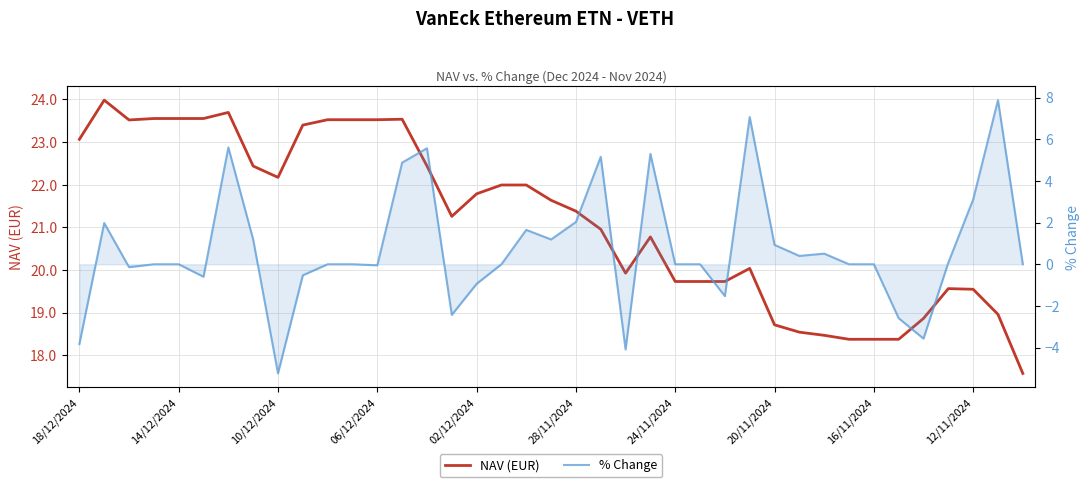

Reading right to left, list all the values displayed in this chart.

NAV (EUR): 17.6	19.0	19.5	19.6	18.9	18.4	18.4	18.4	18.5	18.5	18.7	20.0	19.7	19.7	19.7	20.8	19.9	21.0	21.4	21.6	22.0	22.0	21.8	21.3	22.4	23.5	23.5	23.5	23.5	23.4	22.2	22.4	23.7	23.6	23.6	23.6	23.5	24.0	23.1
% Change: 0.0	7.9	3.1	0.1	-3.6	-2.6	0.0	0.0	0.5	0.4	0.9	7.1	-1.5	0.0	0.0	5.3	-4.1	5.2	2.0	1.2	1.6	0.0	-0.9	-2.4	5.6	4.9	-0.1	0.0	0.0	-0.5	-5.2	1.2	5.6	-0.6	0.0	0.0	-0.1	2.0	-3.8